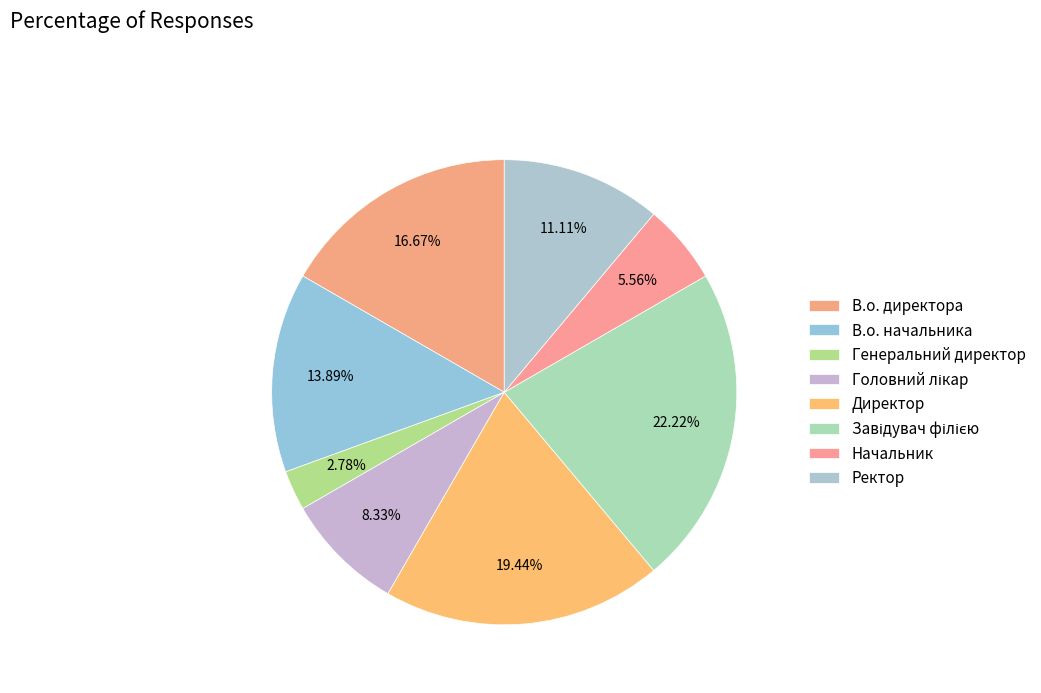

Count the number of slices in the pie.

8